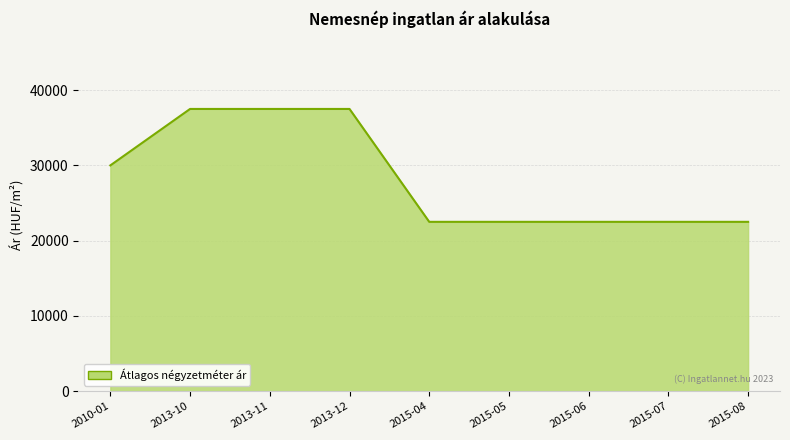

What is the minimum value shown in the chart?

22500